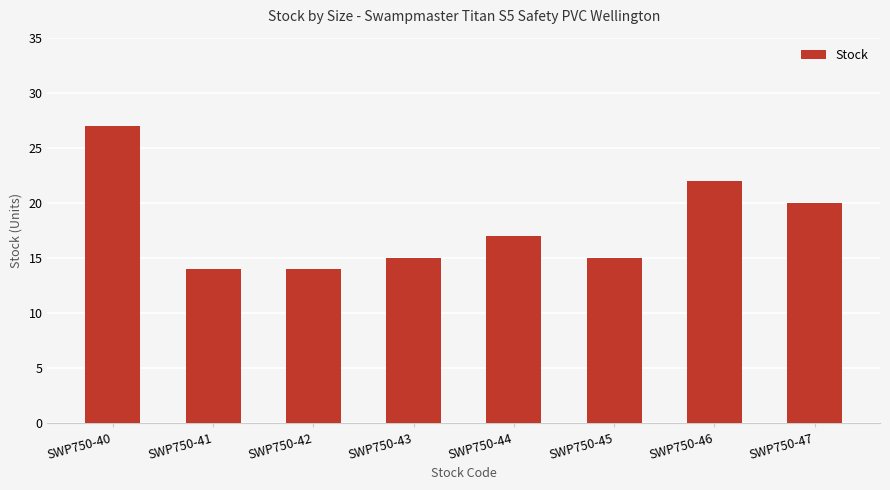

Reading left to right, extract all data points from this chart.

27	14	14	15	17	15	22	20